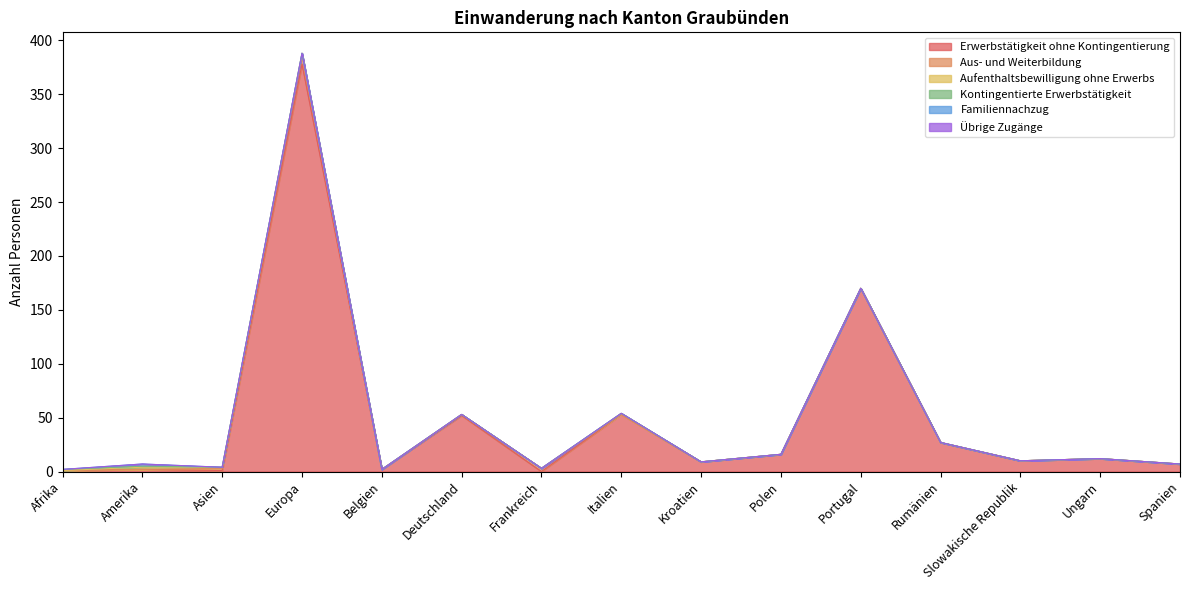

What is the average value of the Erwerbstätigkeit ohne Kontingentierung series?

49